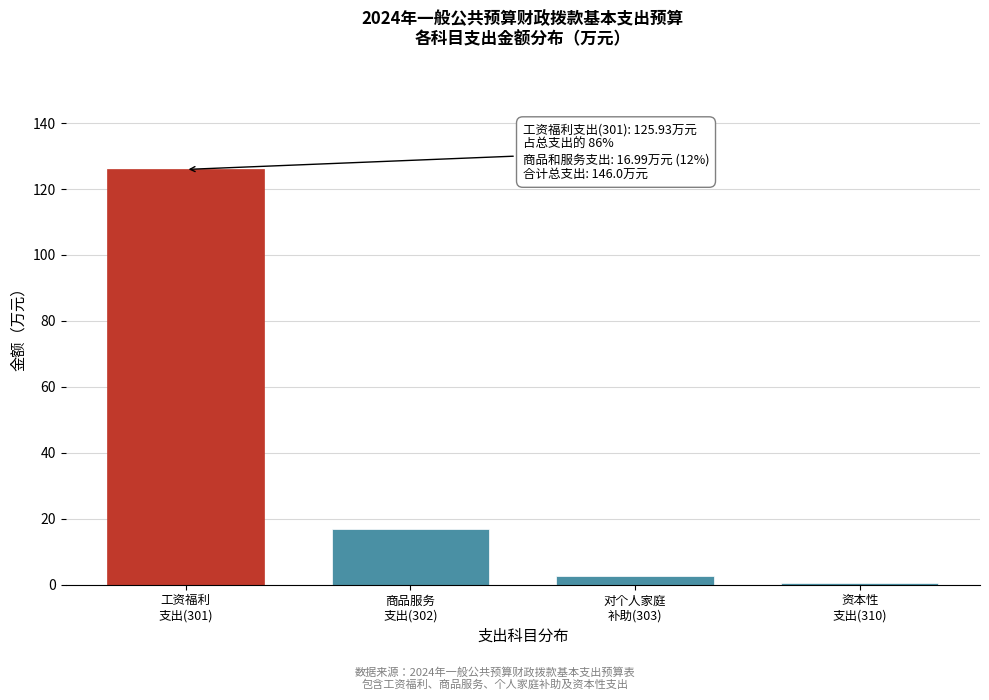

Reading left to right, list all the values displayed in this chart.

125.9	17.0	2.6	0.5